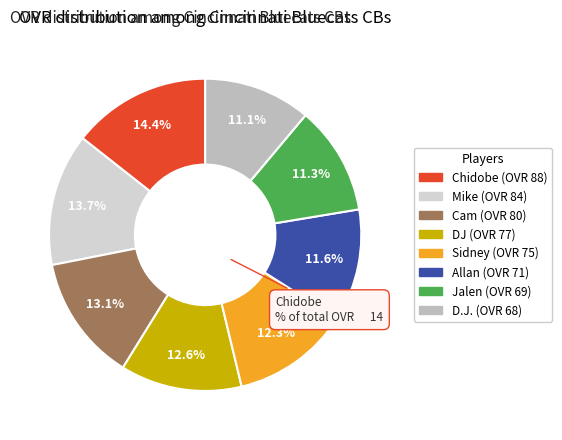

Does any single category account for the majority?

No